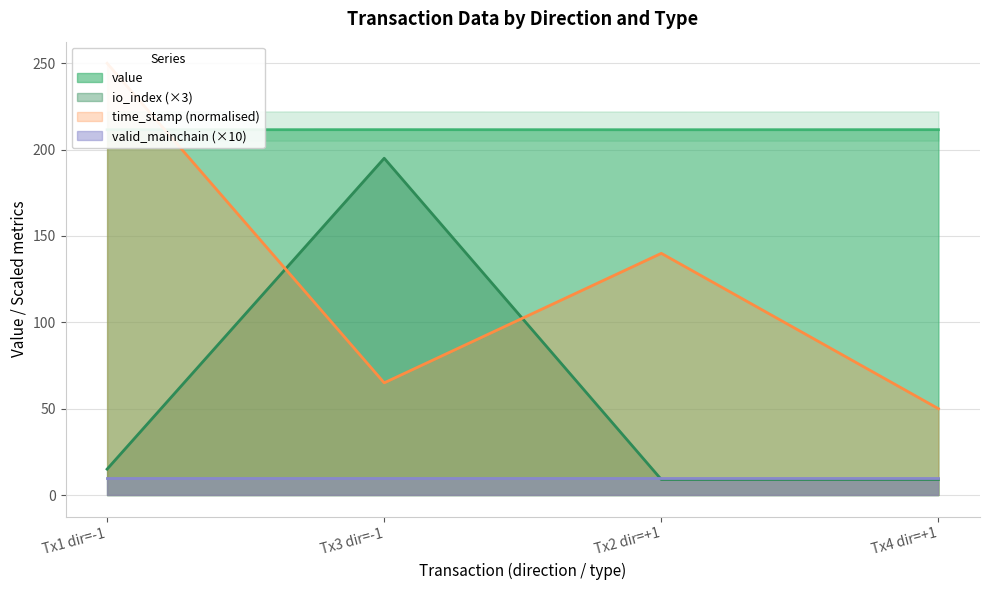

In io_index (×3), how many points are higher than both neighbors (excluding endpoints)?

1